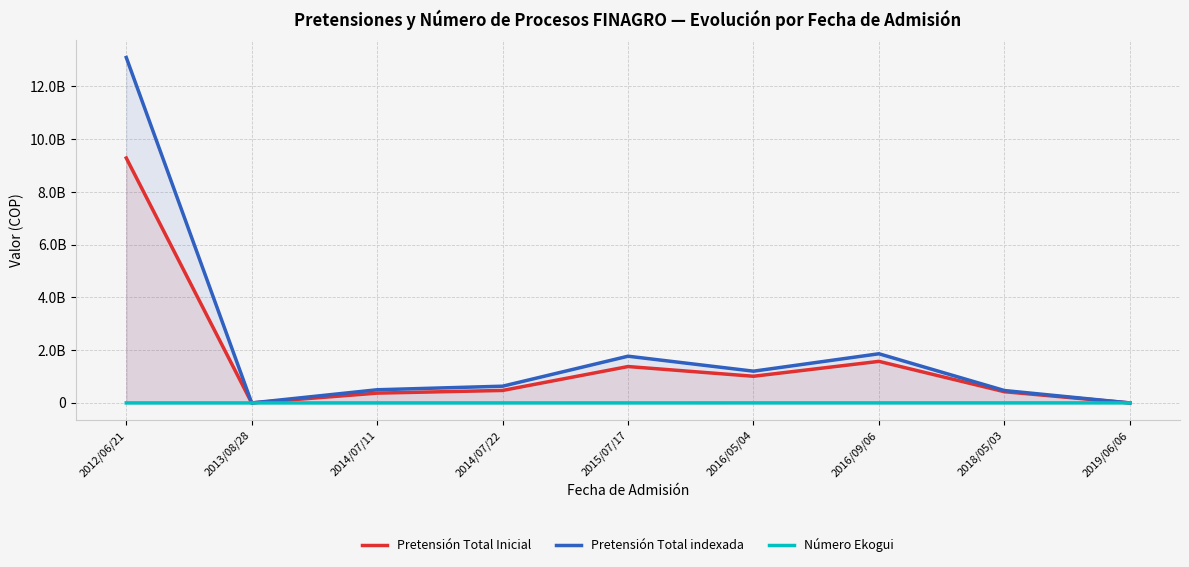

After their last crossing, which series has the higher values: Pretensión Total Inicial or Número Ekogui?

Número Ekogui